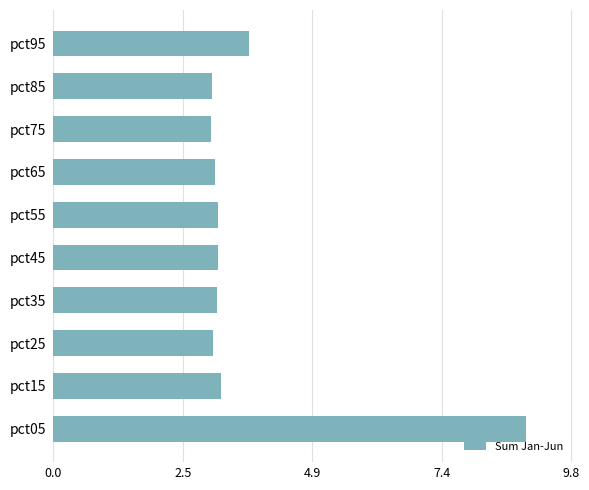

Does the chart contain any negative values?

No